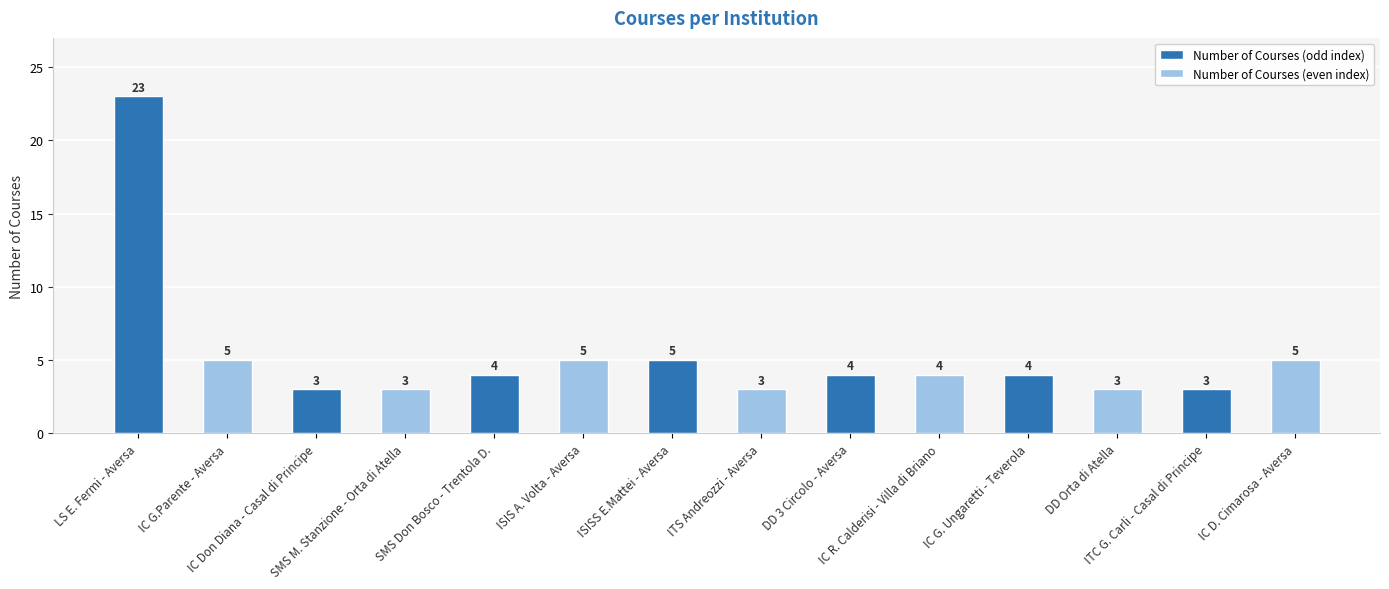

What is the label of the 1st bar from the left?

LS E. Fermi - Aversa